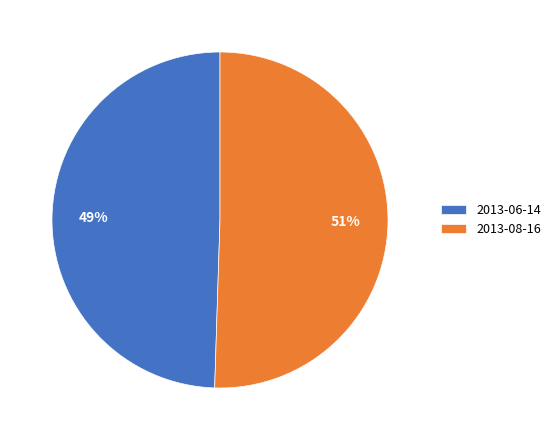

To the nearest percent, what portion does 2013-08-16 represent?

51%